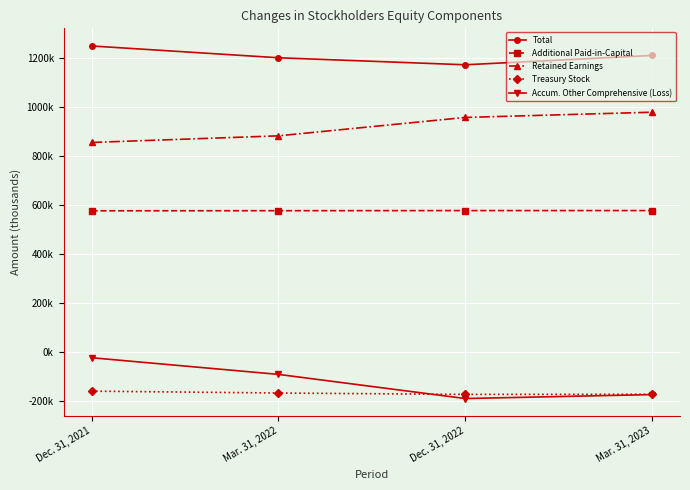

Which category has the lowest value across all series?

Dec. 31, 2022